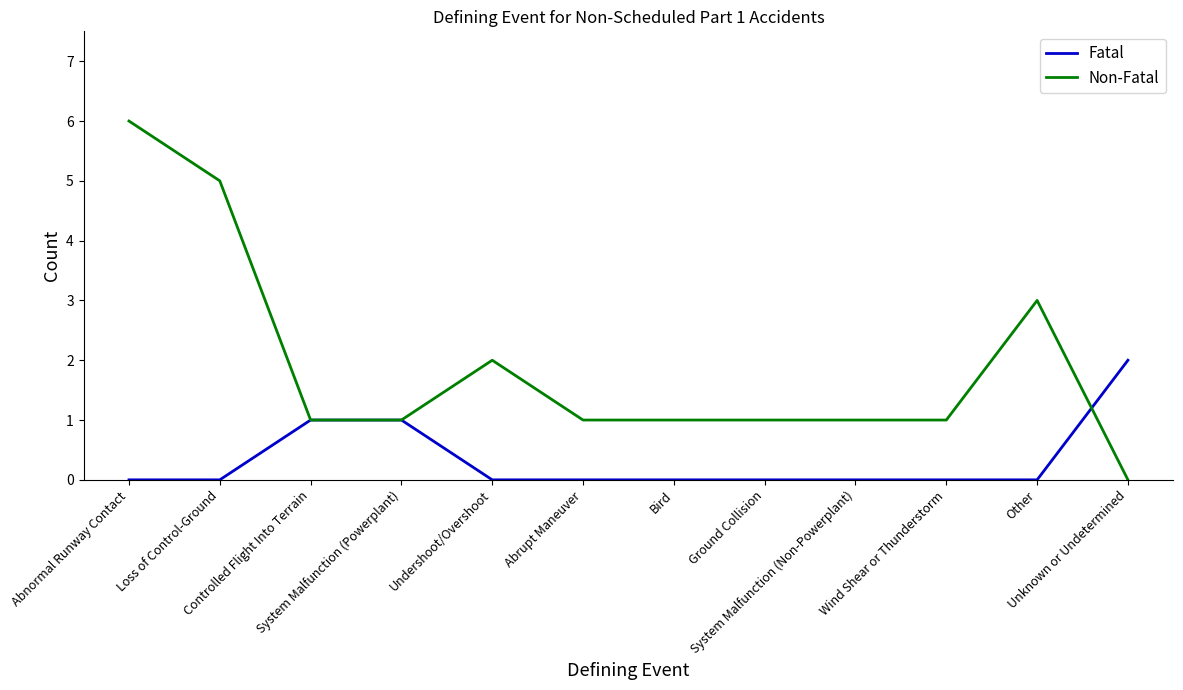

Reading left to right, extract all data points from this chart.

Fatal: 0	0	1	1	0	0	0	0	0	0	0	2
Non-Fatal: 6	5	1	1	2	1	1	1	1	1	3	0